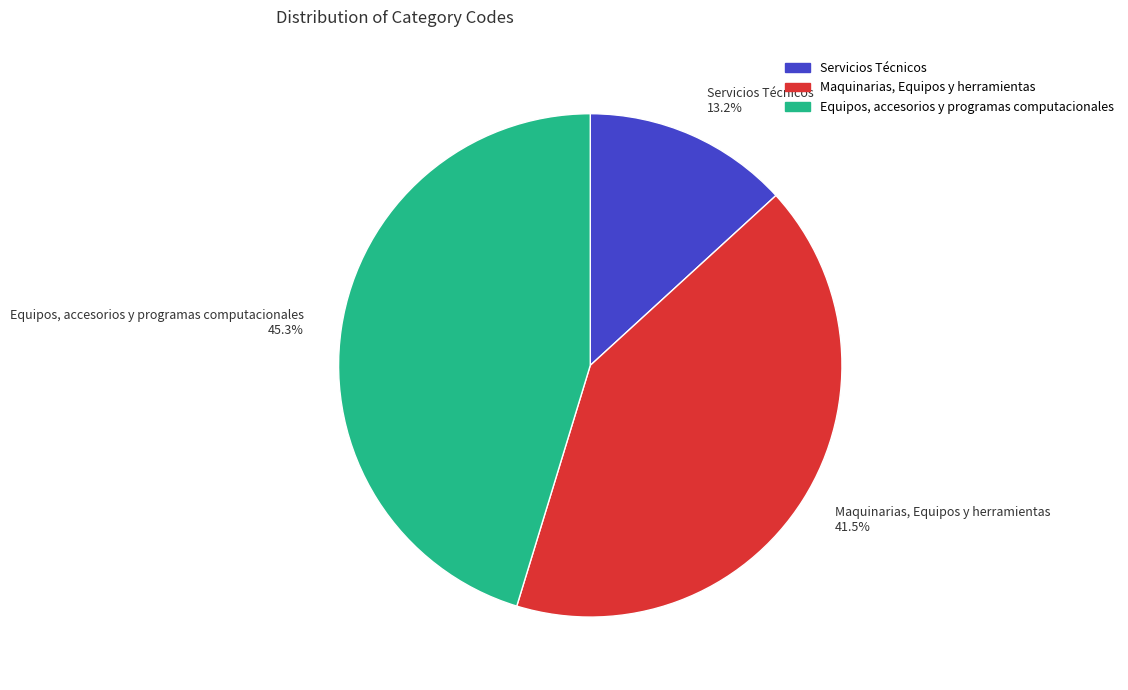

How many slices are in this pie chart?

3